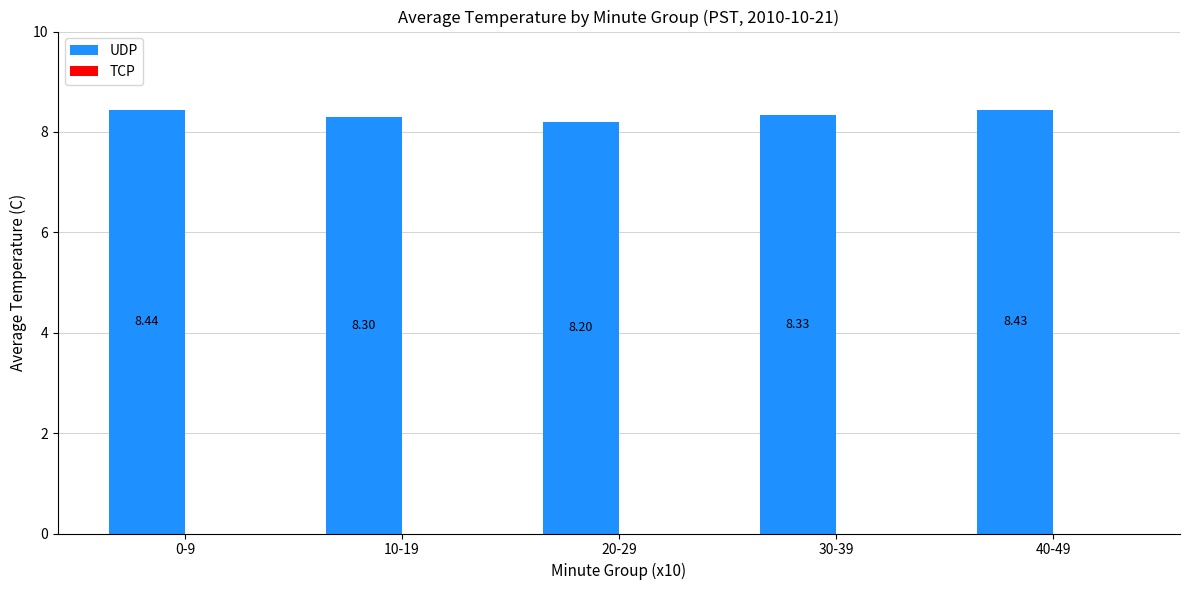

How many series are shown in this chart?

1